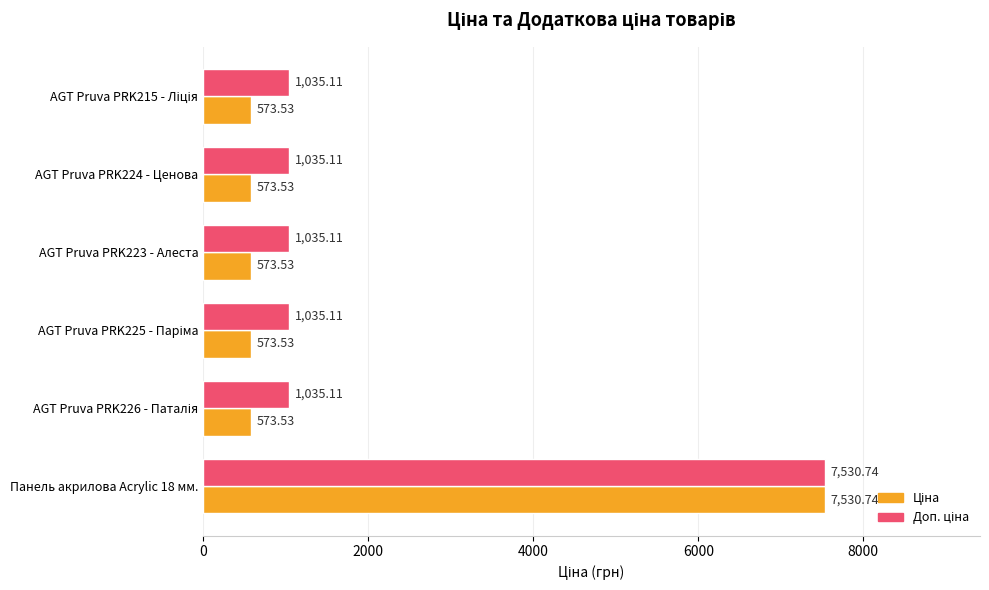

What is the difference between the highest and lowest values at AGT Pruva PRK223 - Алеста?

461.6